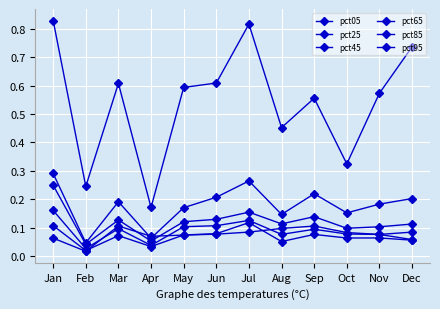

Which series has the largest total across all categories?

pct95